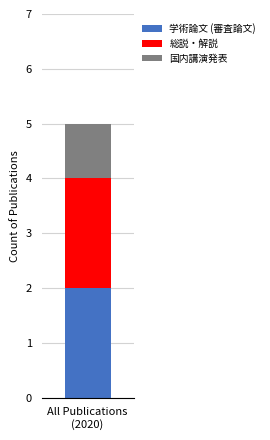

Does the chart contain any negative values?

No